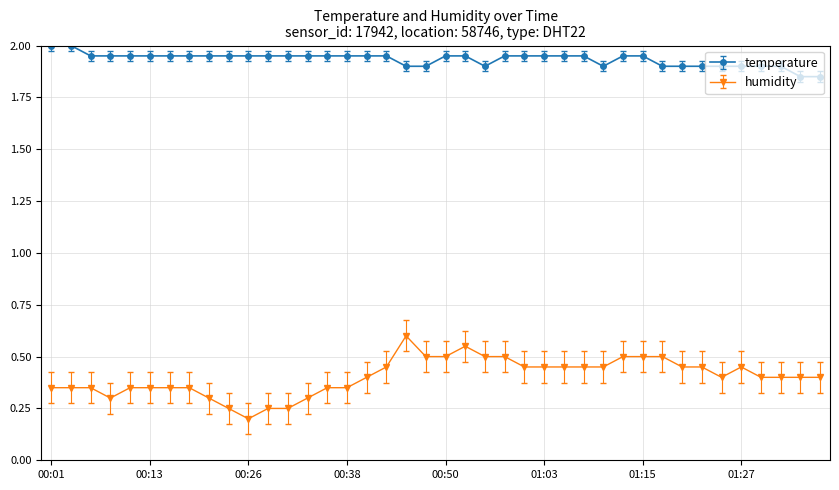

How many series are shown in this chart?

2